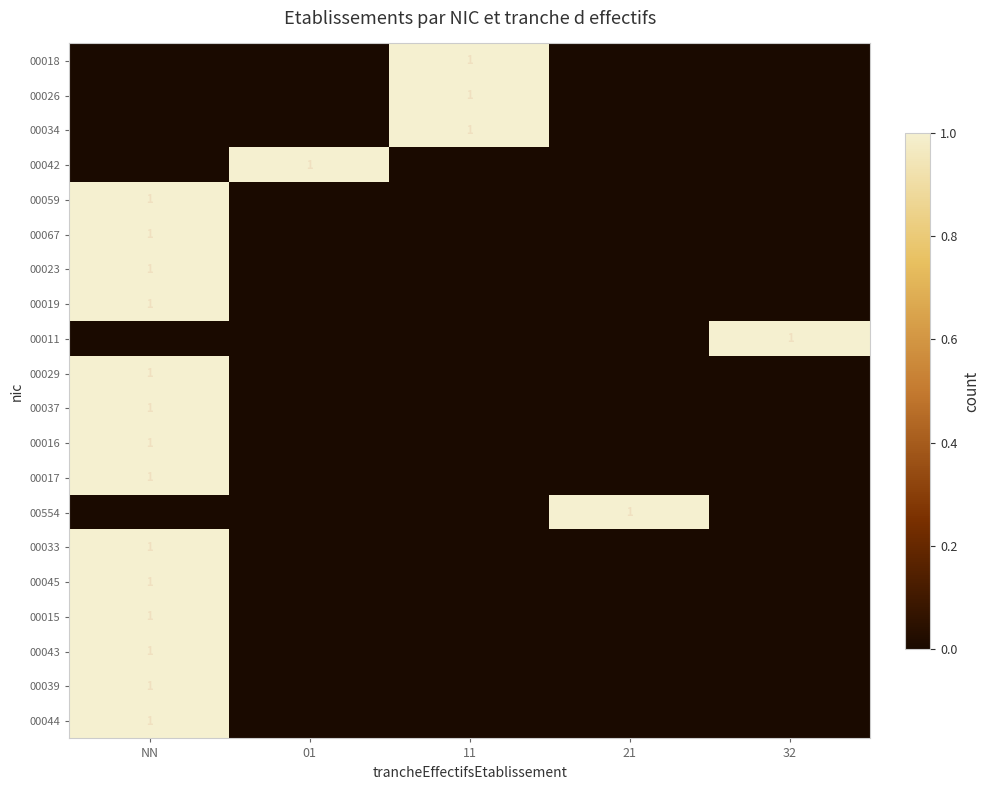

The value of 00067 at NN is 2. True or false?

False